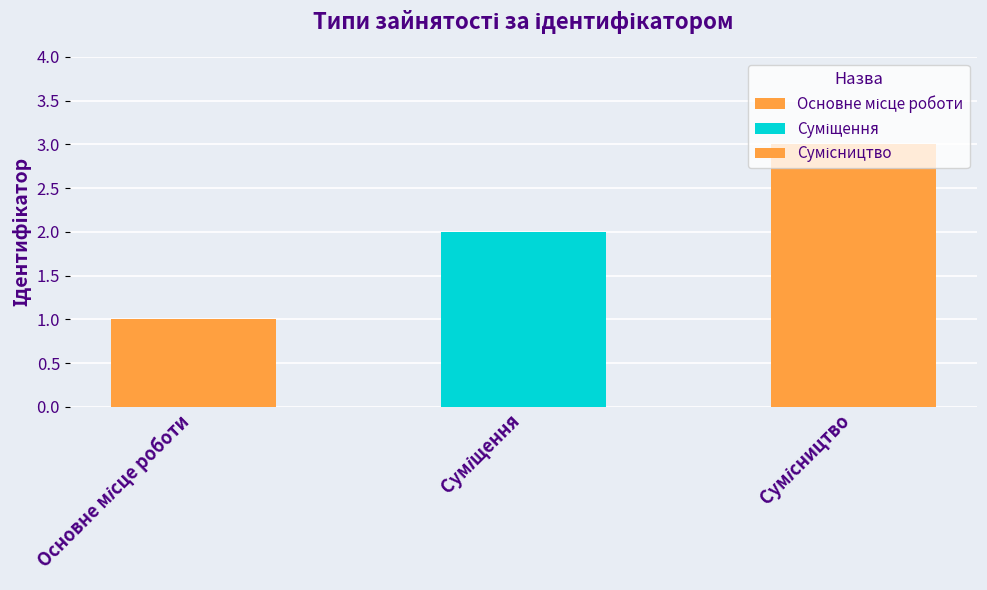

What is the ratio of the value at Основне місце роботи to the value at Сумісництво?

0.3